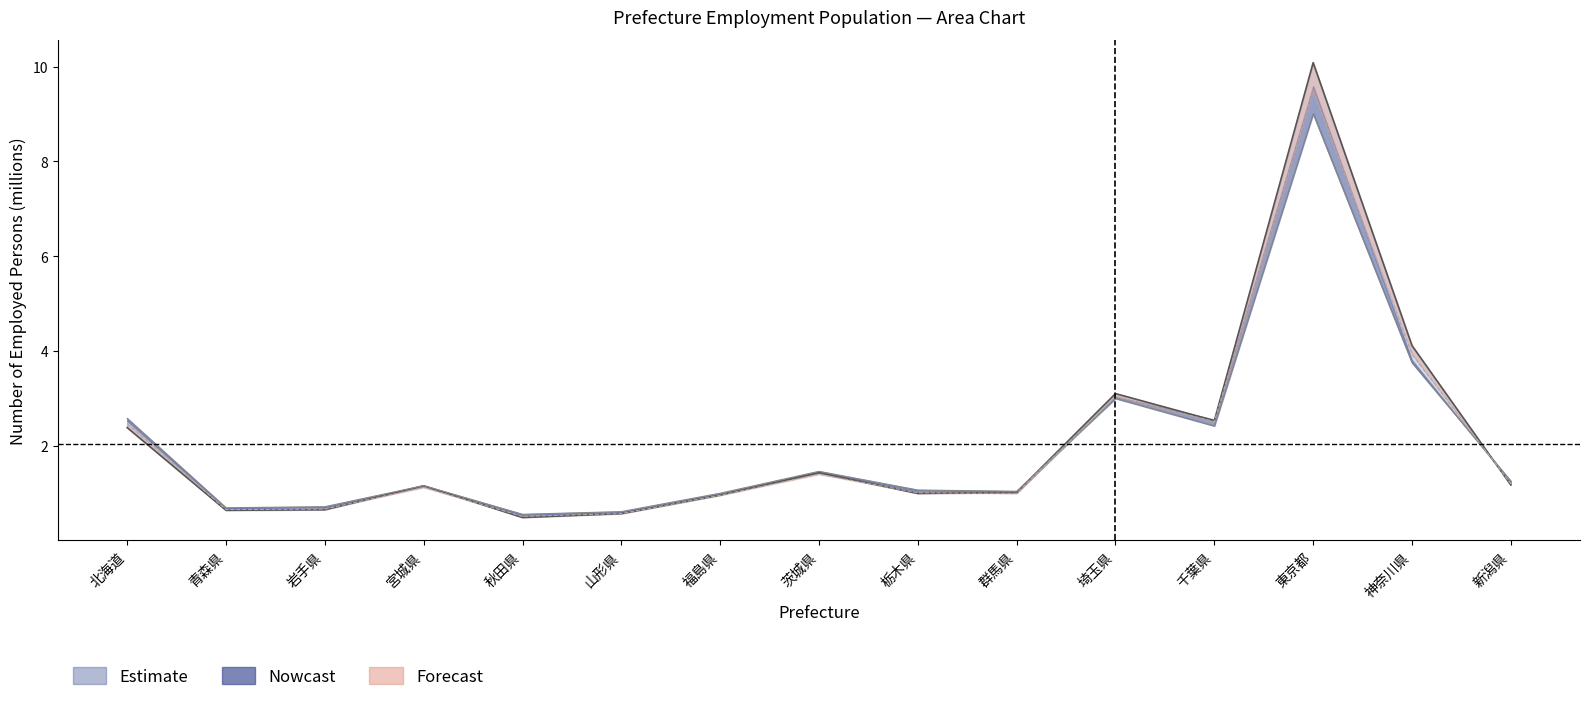

Reading left to right, list all the values displayed in this chart.

2006: 2.6	0.7	0.7	1.2	0.6	0.6	1.0	1.5	1.1	1.0	3.0	2.4	9.0	3.8	1.3
2009: 2.5	0.7	0.7	1.1	0.5	0.6	1.0	1.4	1.0	1.0	3.0	2.5	9.5	3.9	1.2
2012: 2.4	0.6	0.7	1.2	0.5	0.6	1.0	1.4	1.0	1.0	3.1	2.5	10.1	4.1	1.2